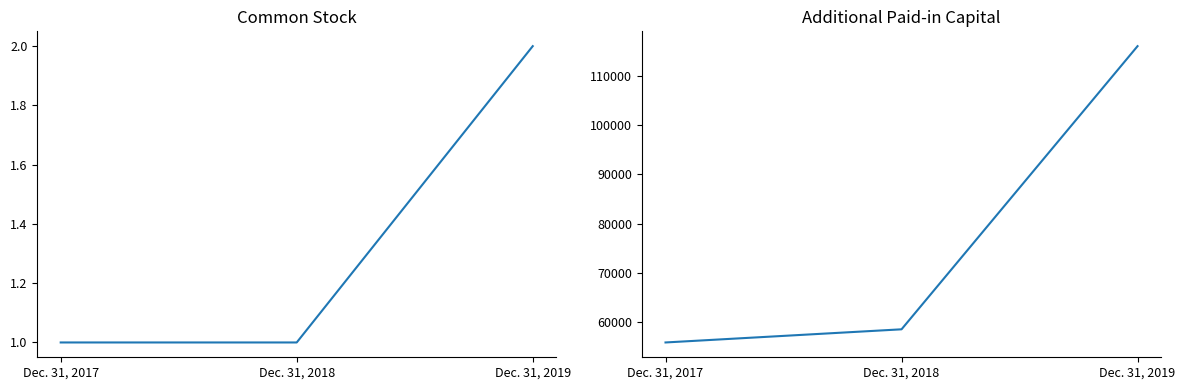

At how many categories does at least one series exceed 83812?

1